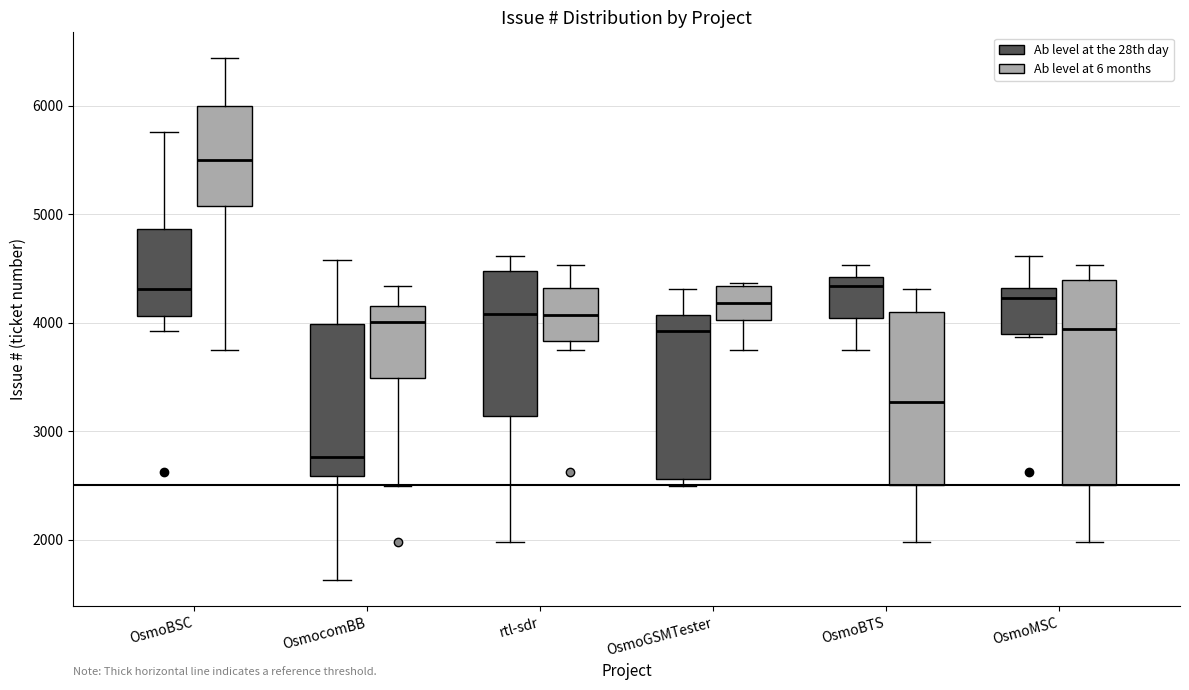

Which box's median line is the highest?

OsmoBSC (Ab level at 6 months)